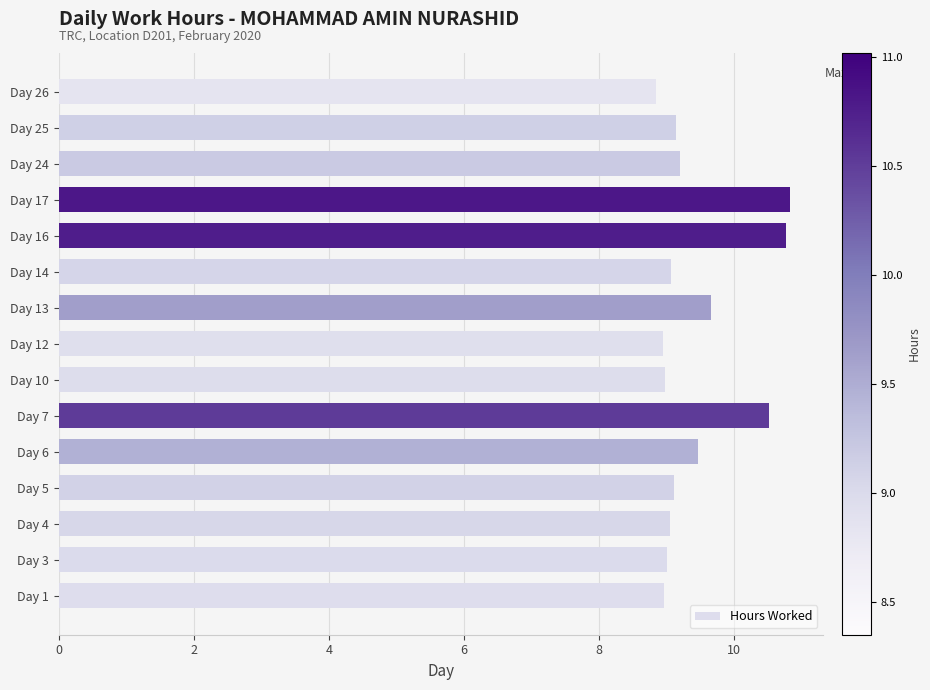

Count the number of categories in the chart.

15